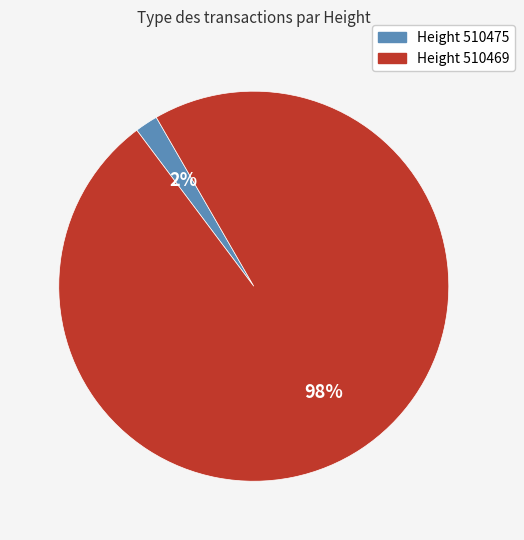

Count the number of slices in the pie.

2